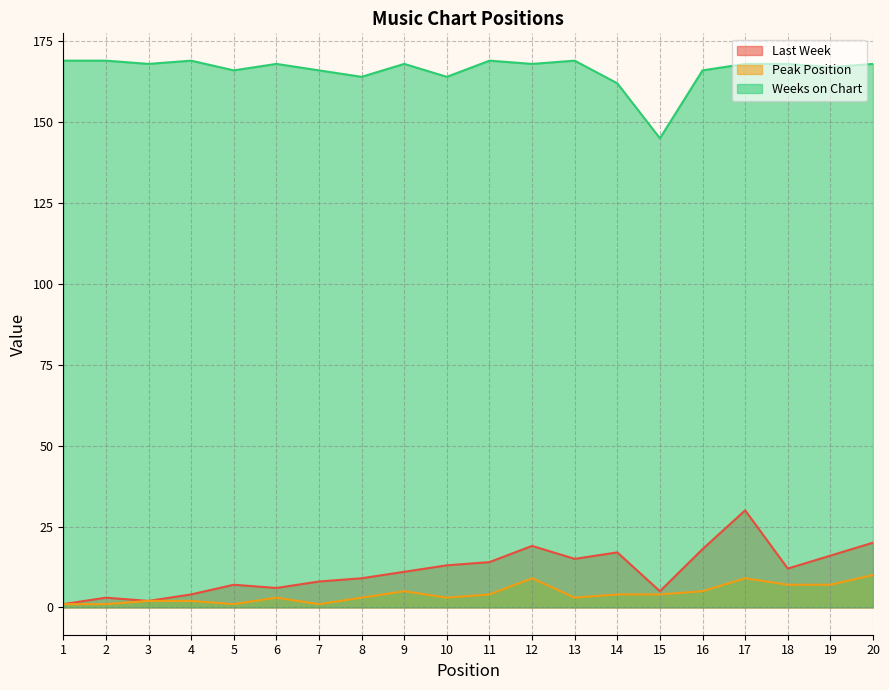

What is the average value of the Weeks on Chart series?

166